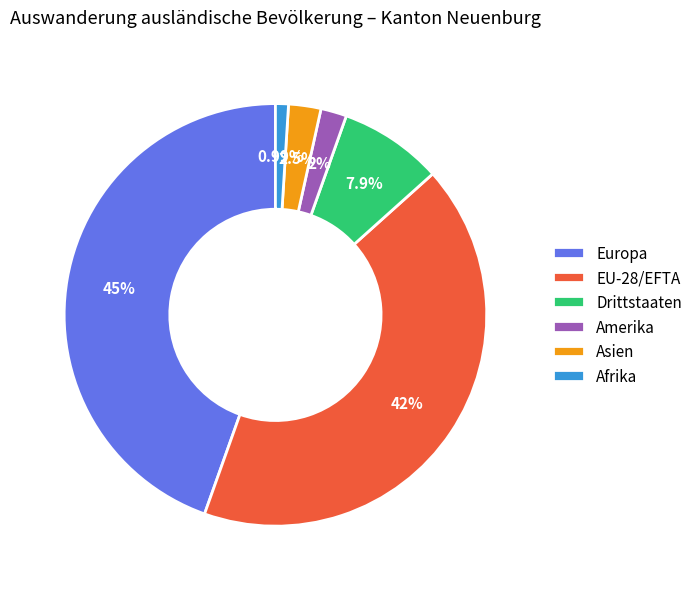

Which category has the biggest portion of the pie?

Europa